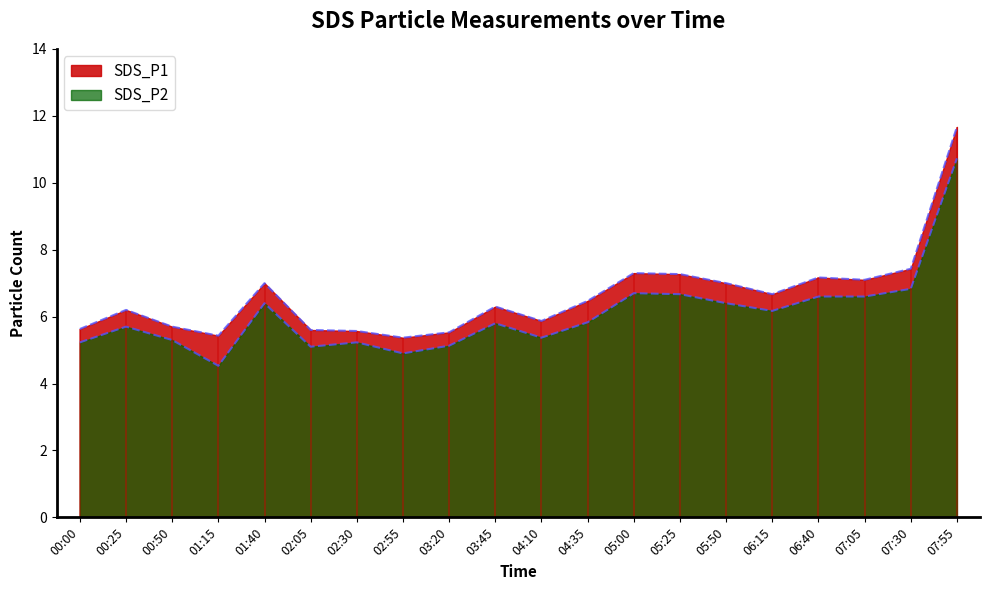

What is the difference between the highest and lowest values at 00:50?

0.4